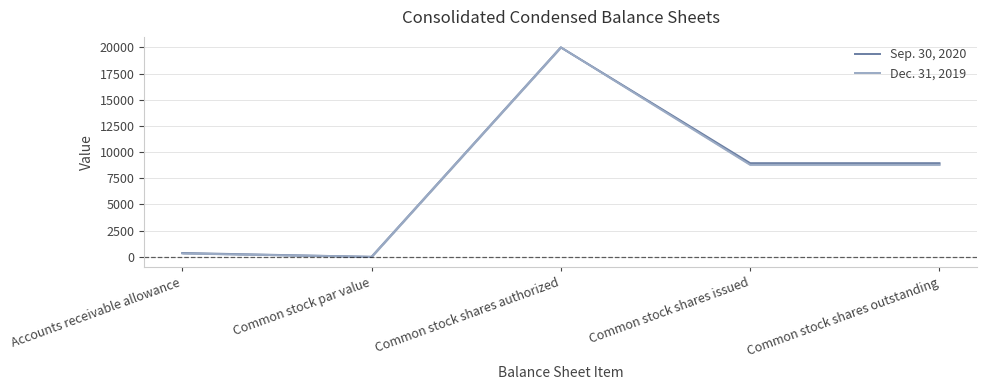

Which category has the lowest value in the Sep. 30, 2020 series?

Common stock par value